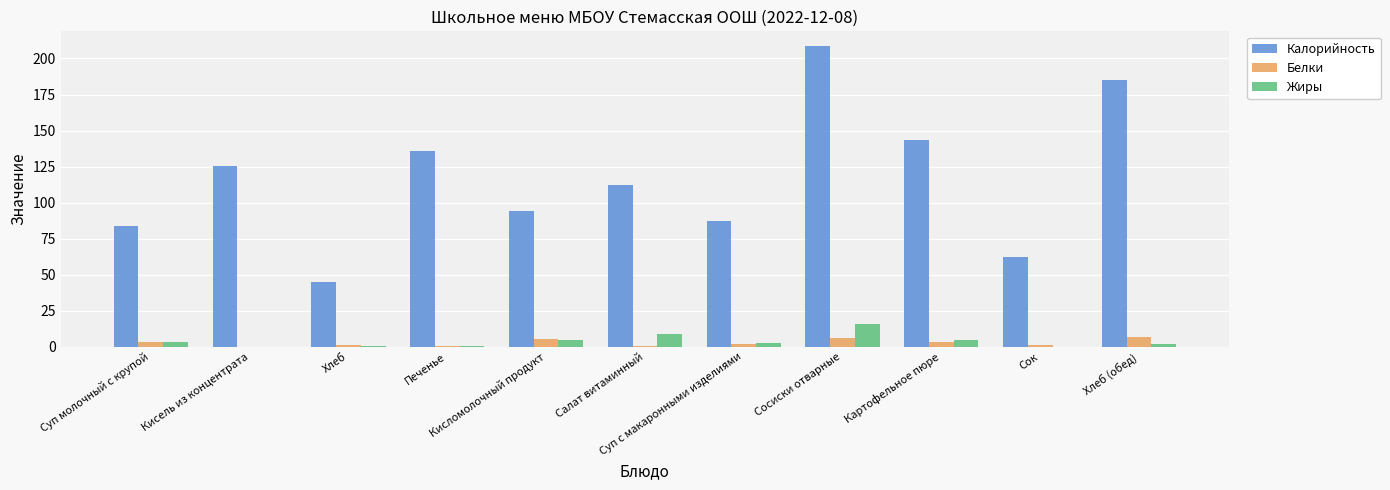

What is the sum of all Калорийность values?

1283.5